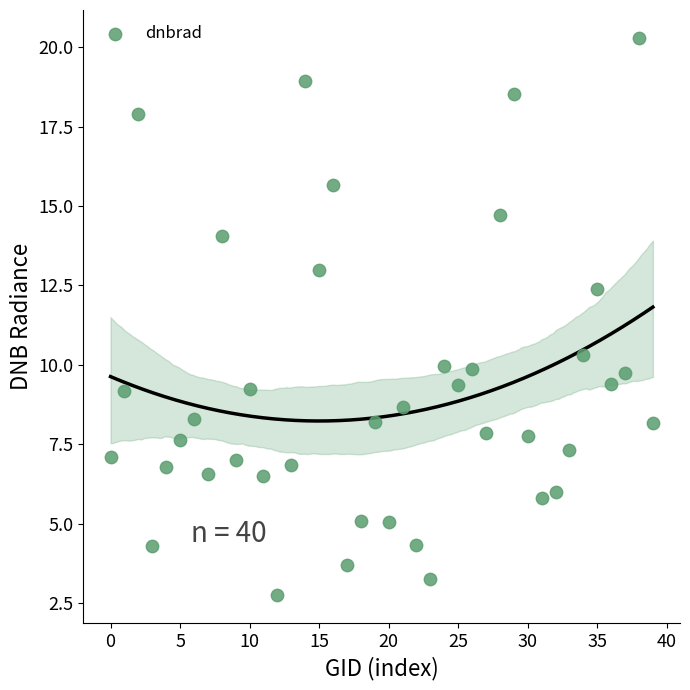

What is the range of Y values (max minus min)?

17.6